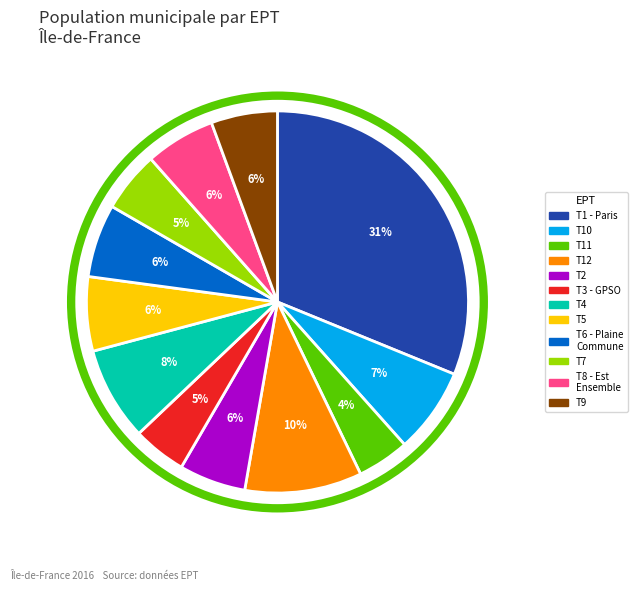

Does any single category account for the majority?

No